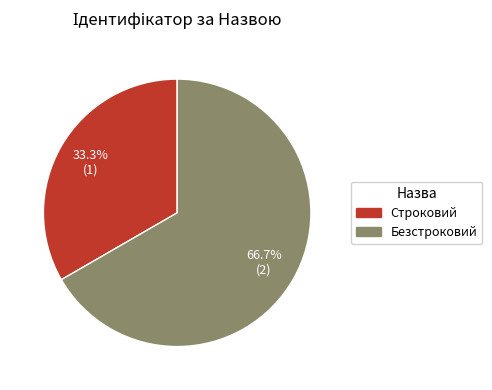

Combined, do Безстроковий and Строковий account for over 50%?

Yes